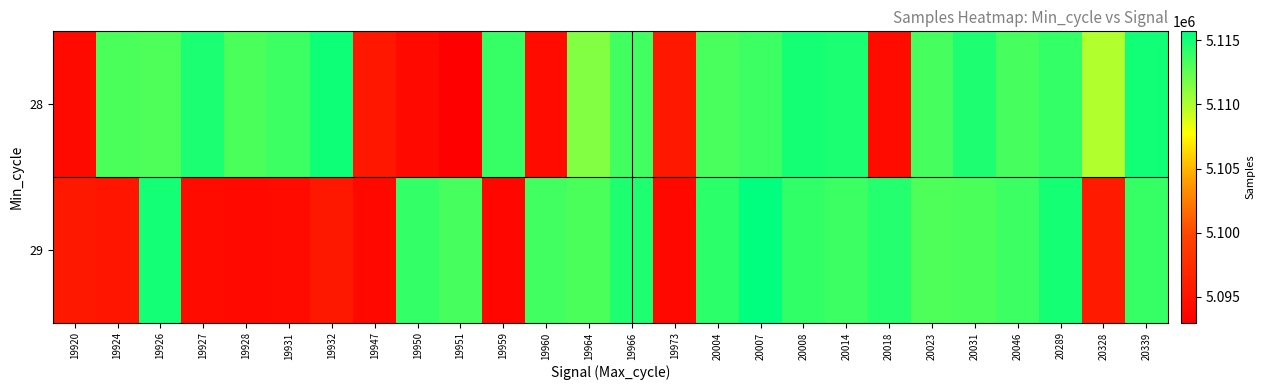

Between 19959 and 20031, which series saw the biggest shift?

29